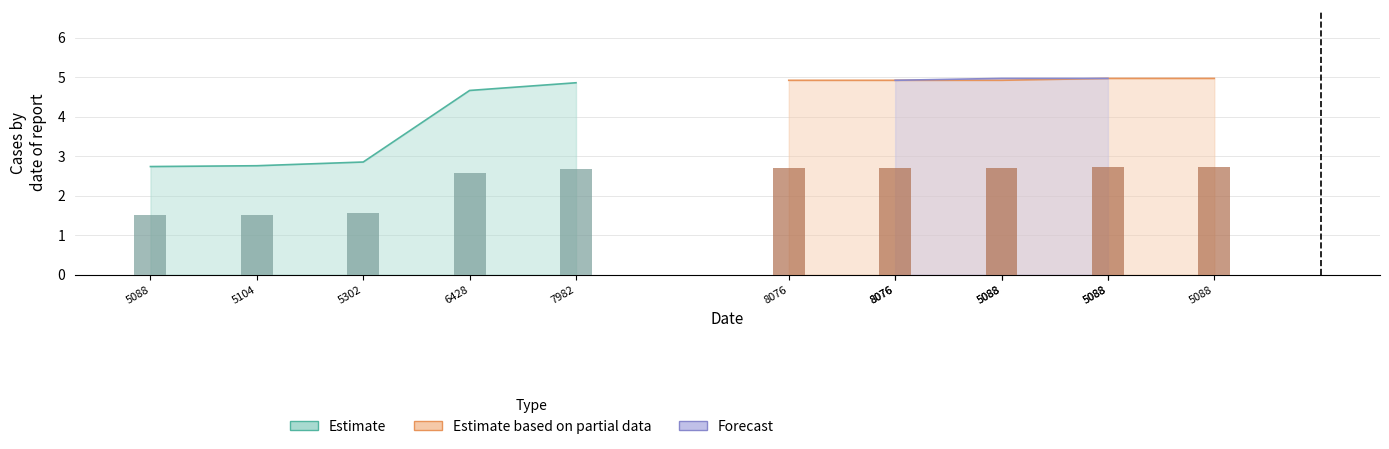

Does the chart contain any negative values?

No